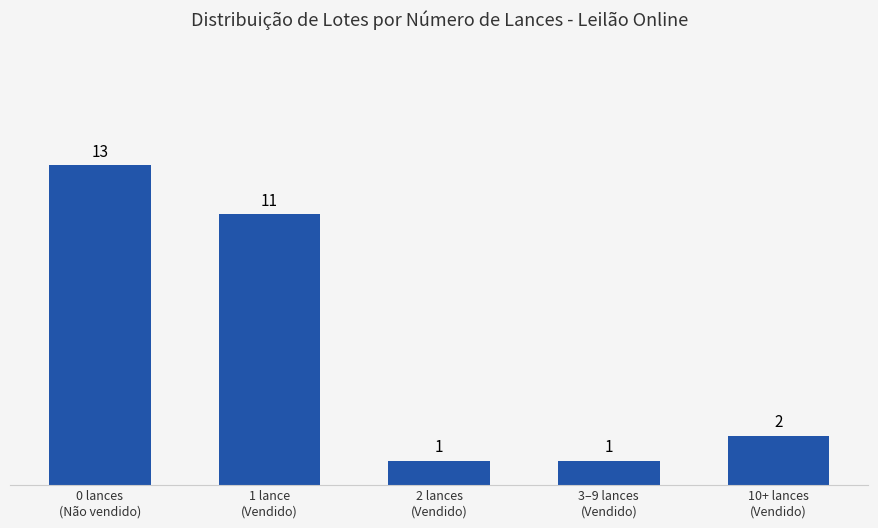

At which category does the chart reach its peak across all series?

0 lances
(Não vendido)